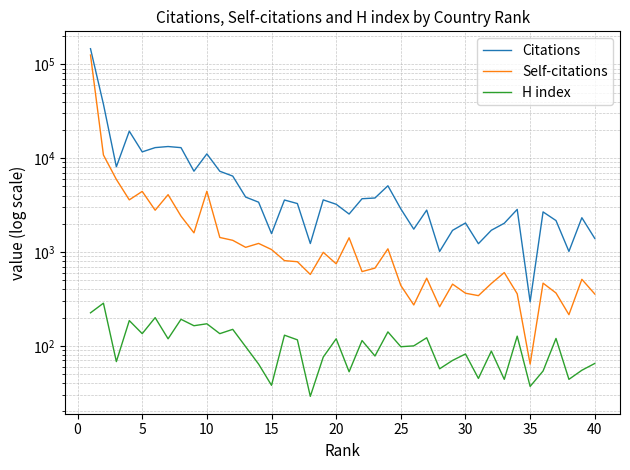

What are all the series names shown in the legend?

Citations, Self-citations, H index